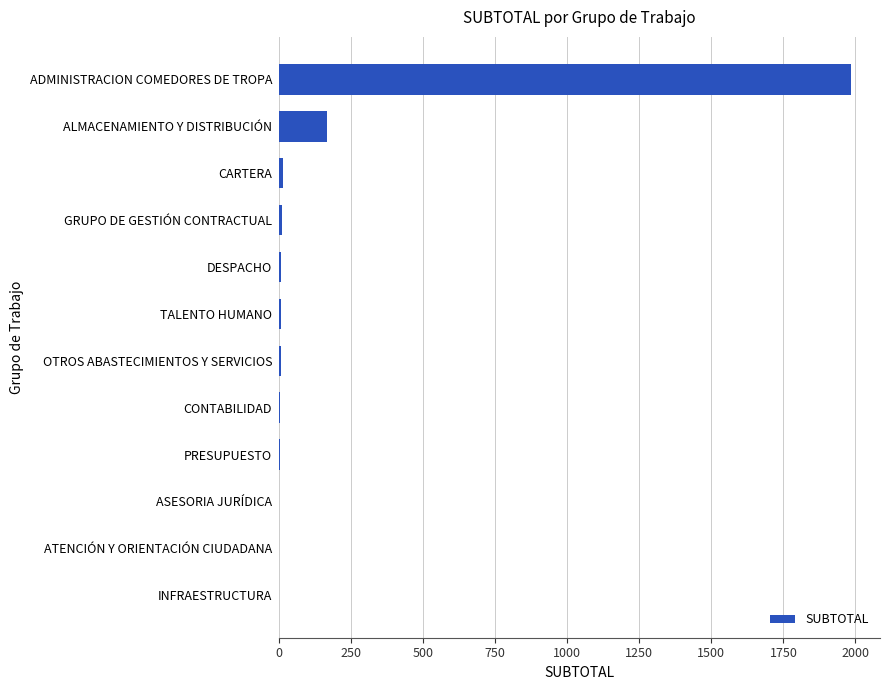

Where is the data nearest to the value 993?

ALMACENAMIENTO Y DISTRIBUCIÓN